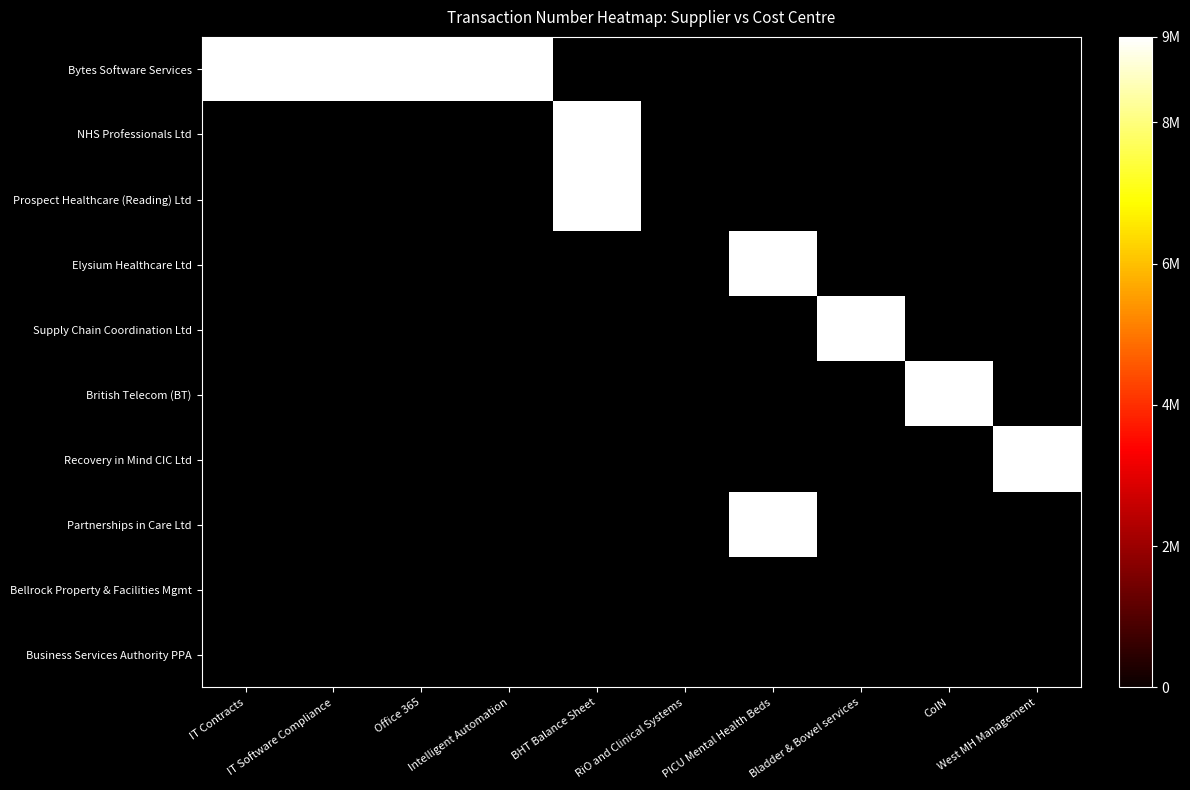

The value of Prospect Healthcare (Reading) Ltd at BHT Balance Sheet is 15094934.4. True or false?

False